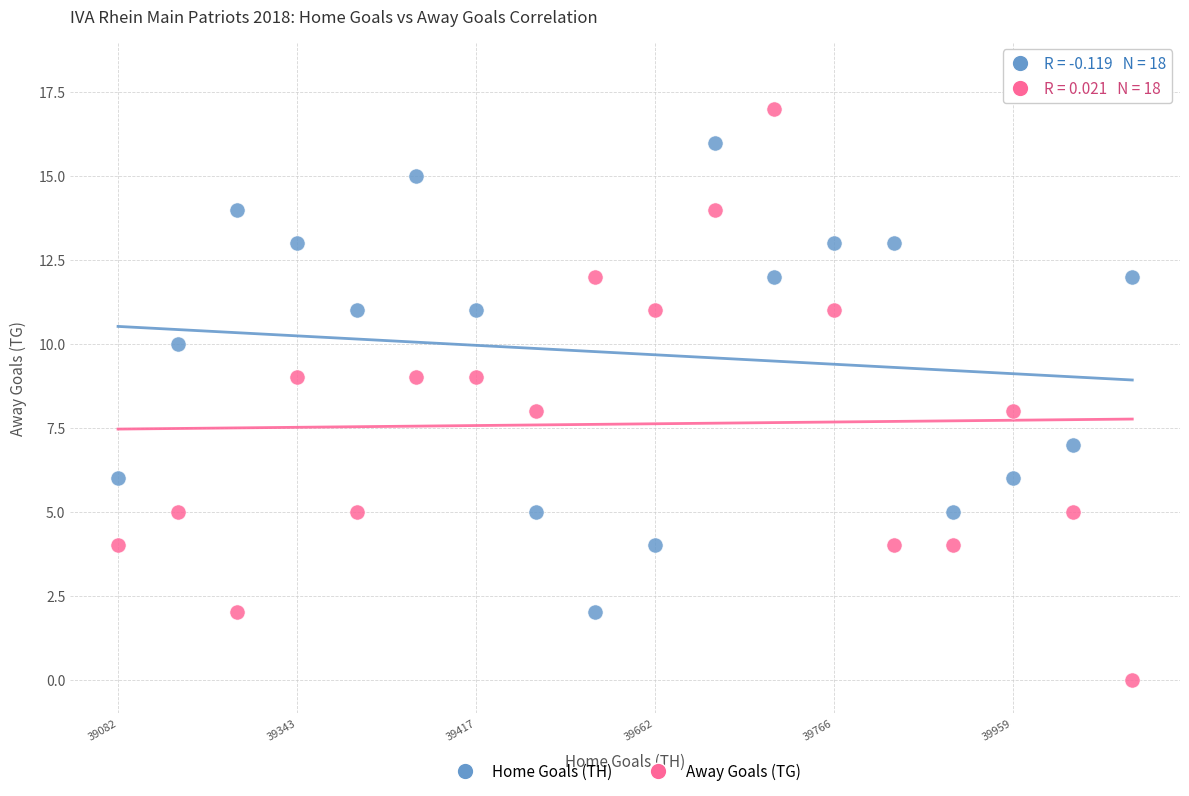

Which series has the widest spread of Y values?

Away Goals (TG)